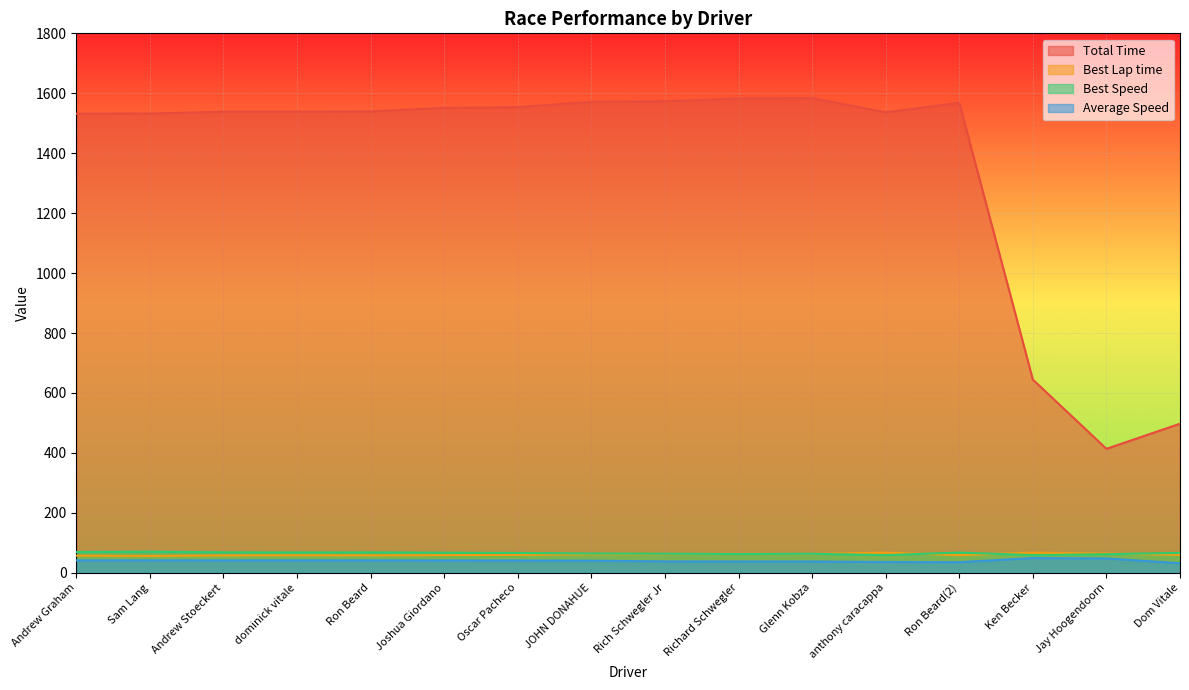

What is the minimum value shown in the chart?

31.8